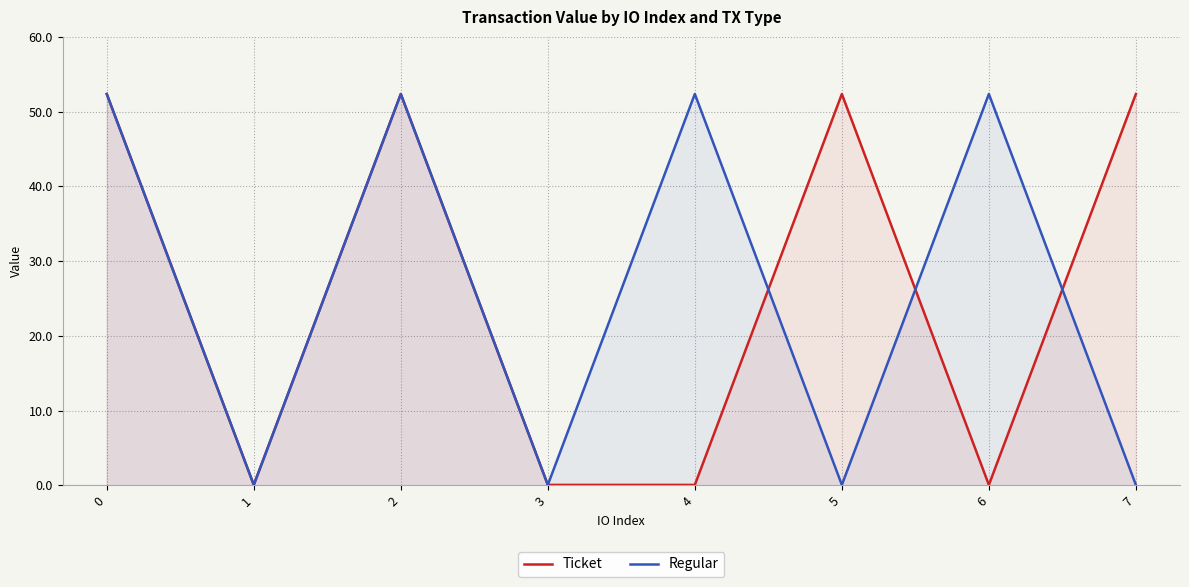

True or false: Regular has more than 1 points higher than both neighbors.

True